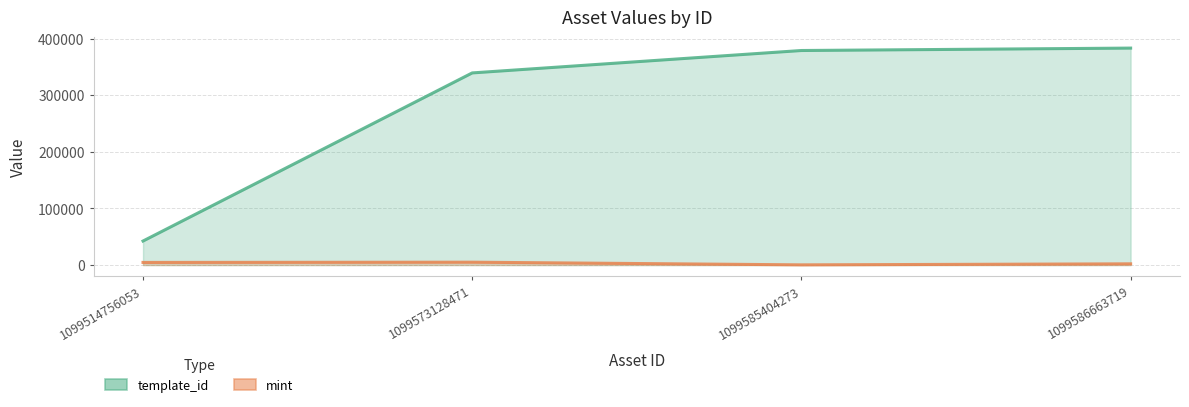

True or false: mint and template_id cross at least once.

False